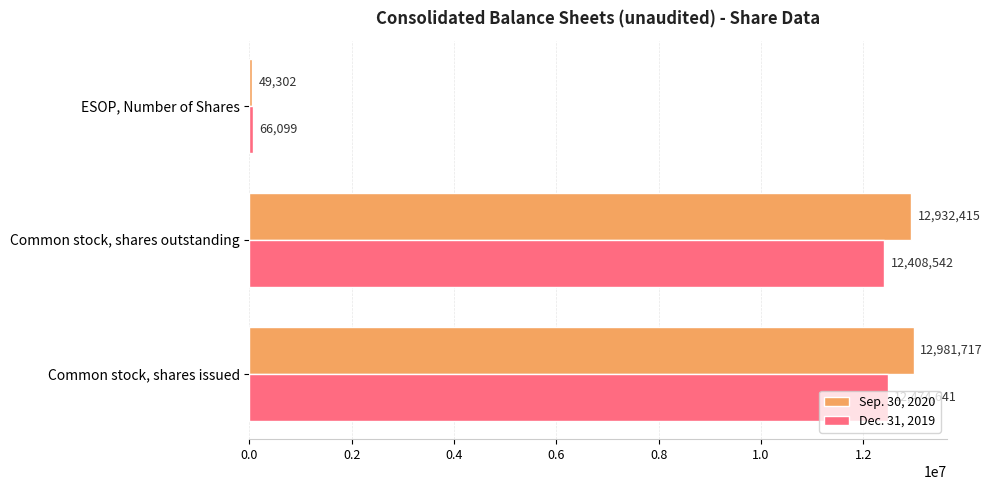

What is the total value across all series at Common stock, shares issued?

25456358